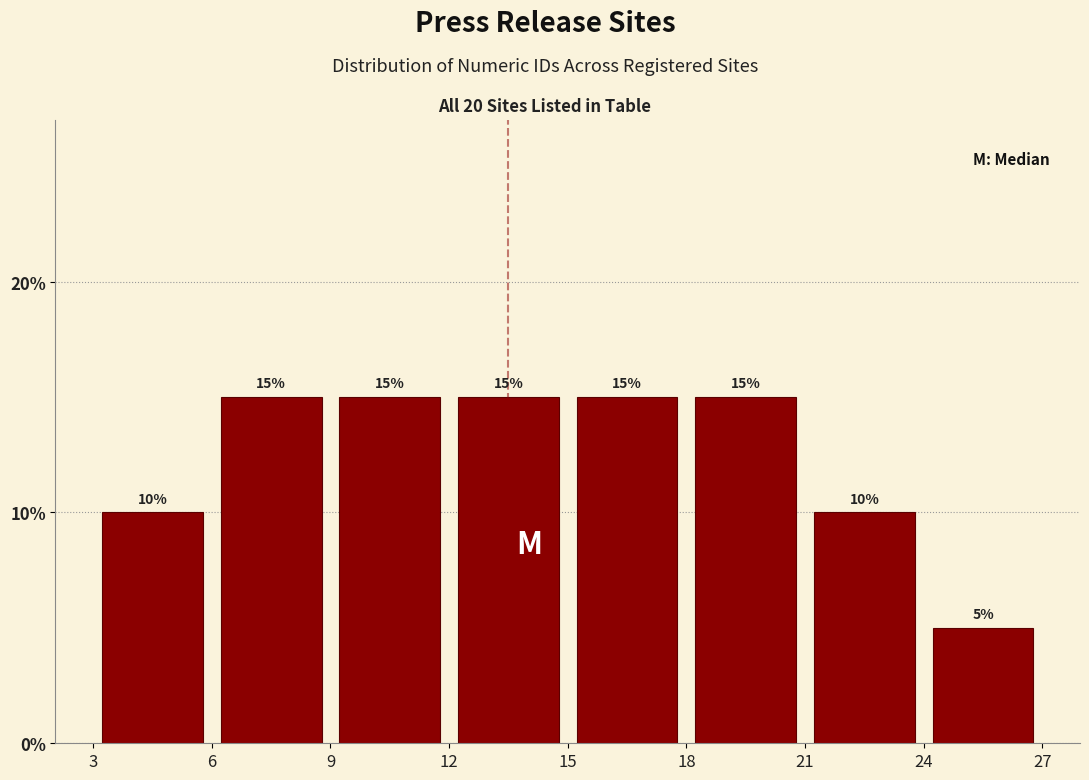

How tall is the bar that spans 6 to 9 on the x-axis?

15